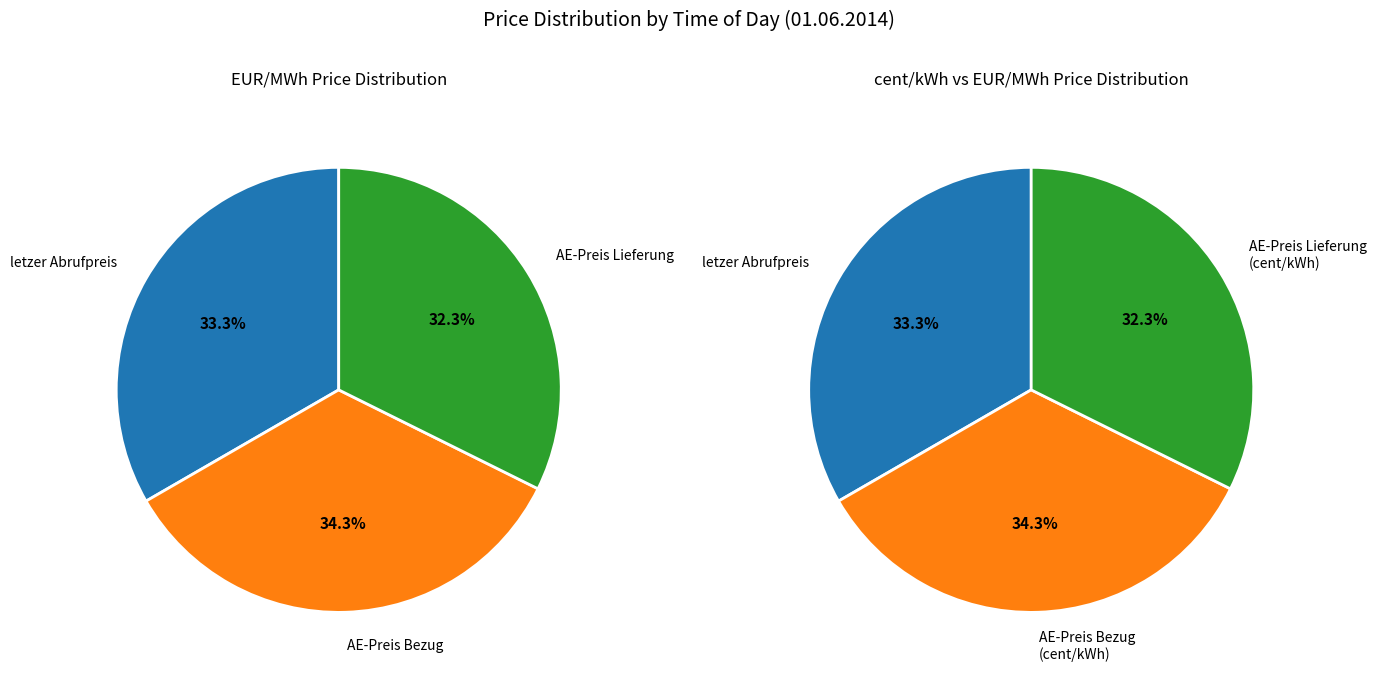

Do 2 and 0 together represent more than half of the pie?

Yes